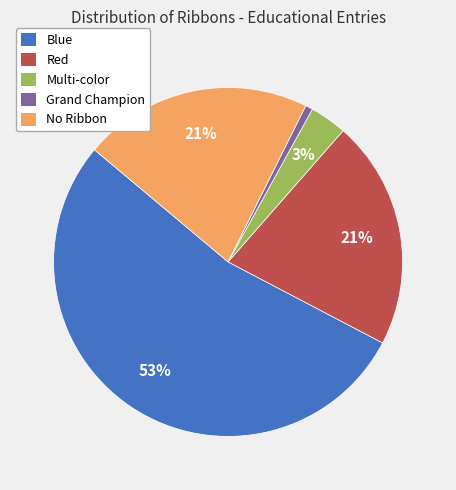

To the nearest percent, what is the average slice percentage?

20%